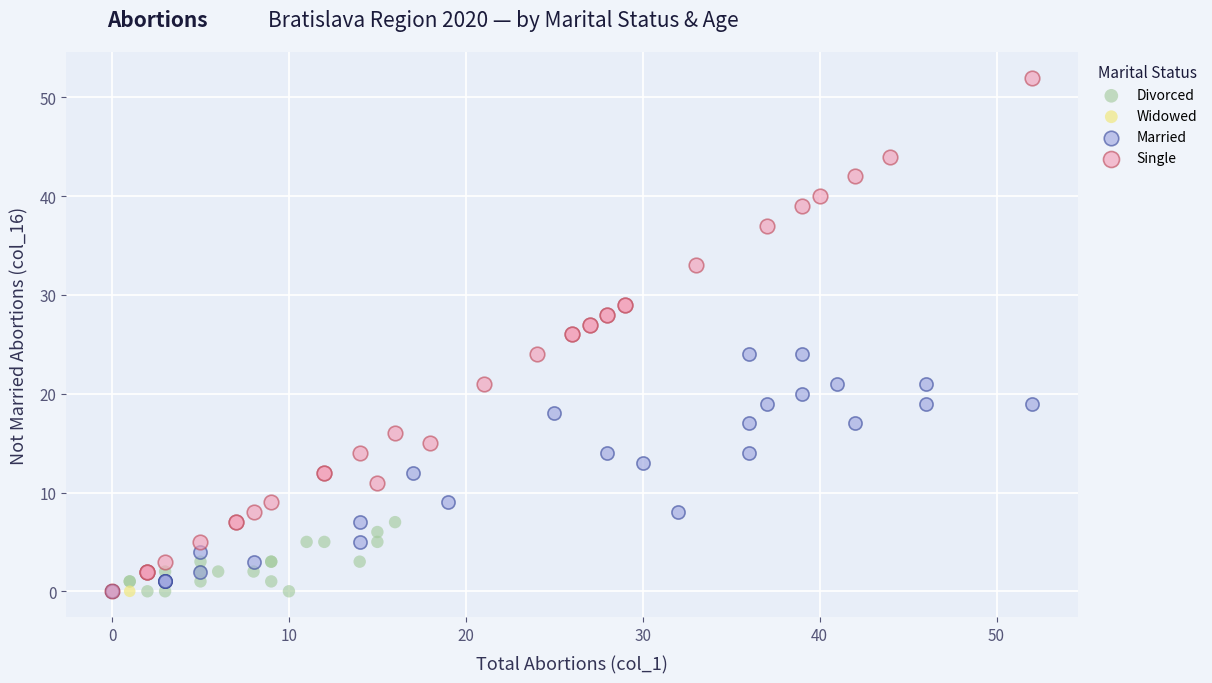

Which series contains the highest Y value?

Single